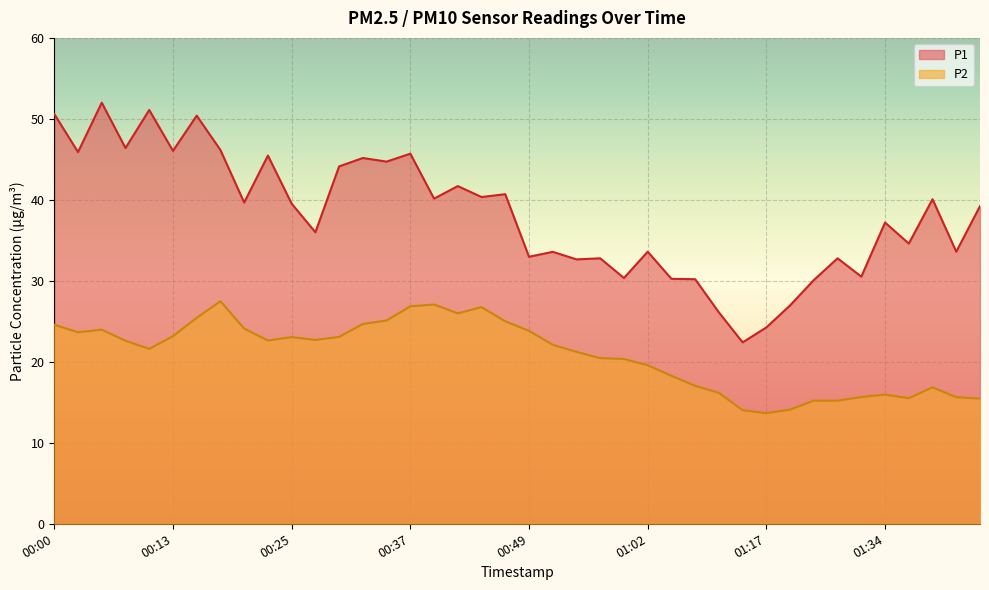

True or false: P1 has a value of 57.8 at 00:40.

False